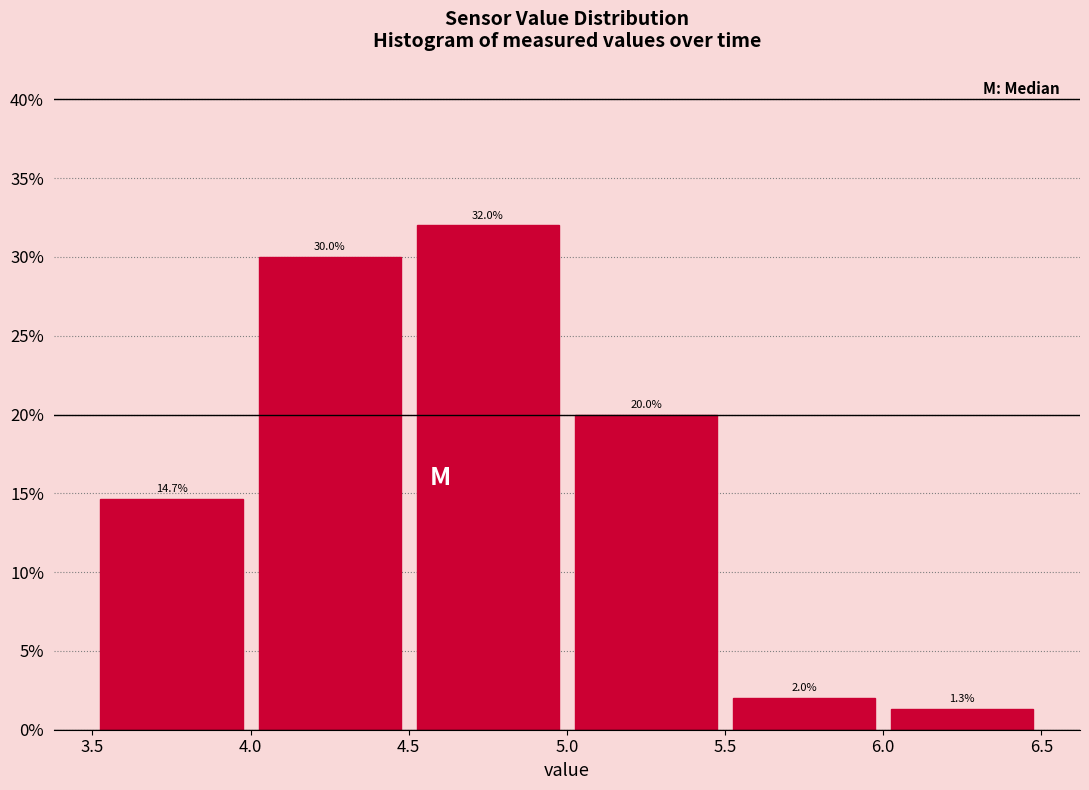

Reading left to right, list every bar in this chart as the range it spans on the x-axis followed by its height.

3.5 to 4.0: 14.7
4.0 to 4.5: 30.0
4.5 to 5.0: 32.0
5.0 to 5.5: 20.0
5.5 to 6.0: 2.0
6.0 to 6.5: 1.3